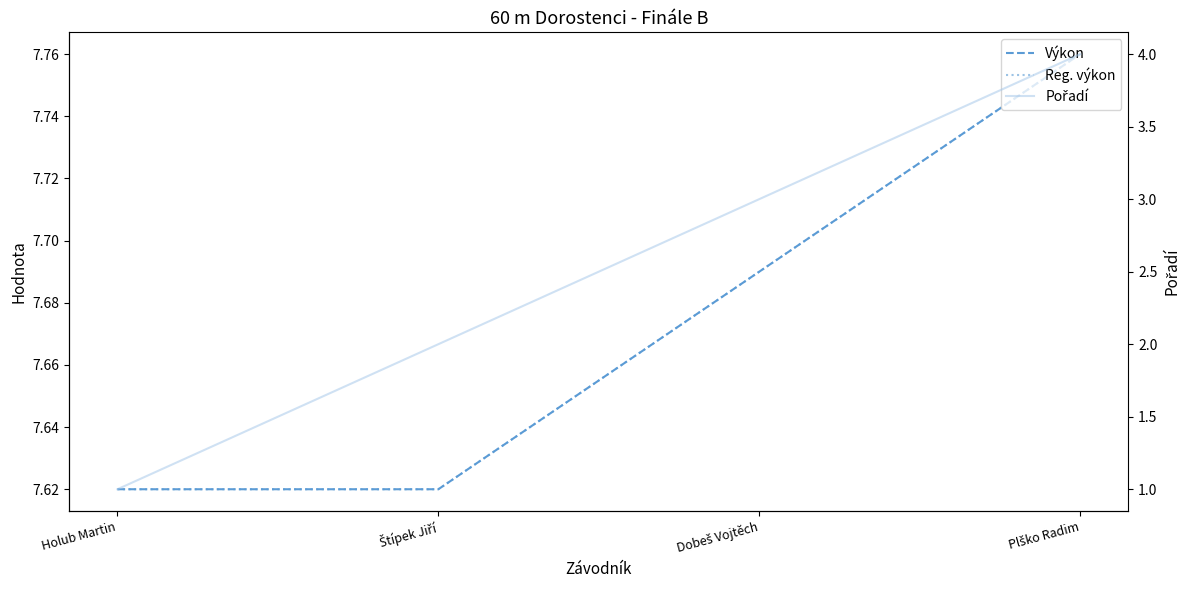

True or false: Reg. výkon and Výkon intersect in this chart.

False